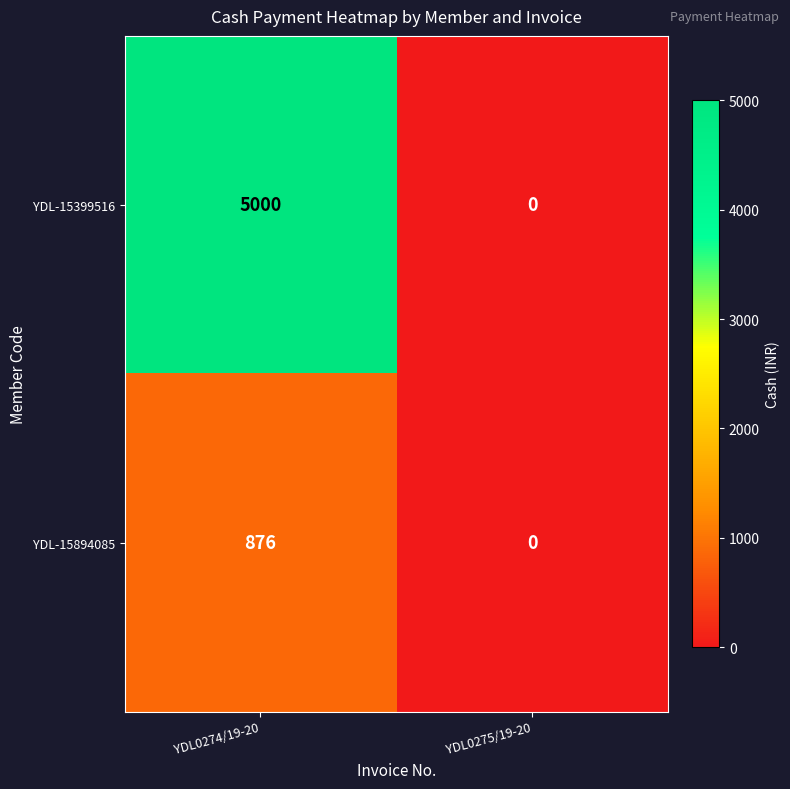

Rank the series by their average value, from lowest to highest.

YDL-15894085, YDL-15399516